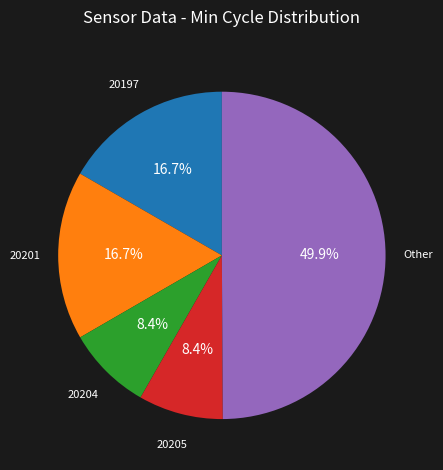

How many slices are in this pie chart?

5